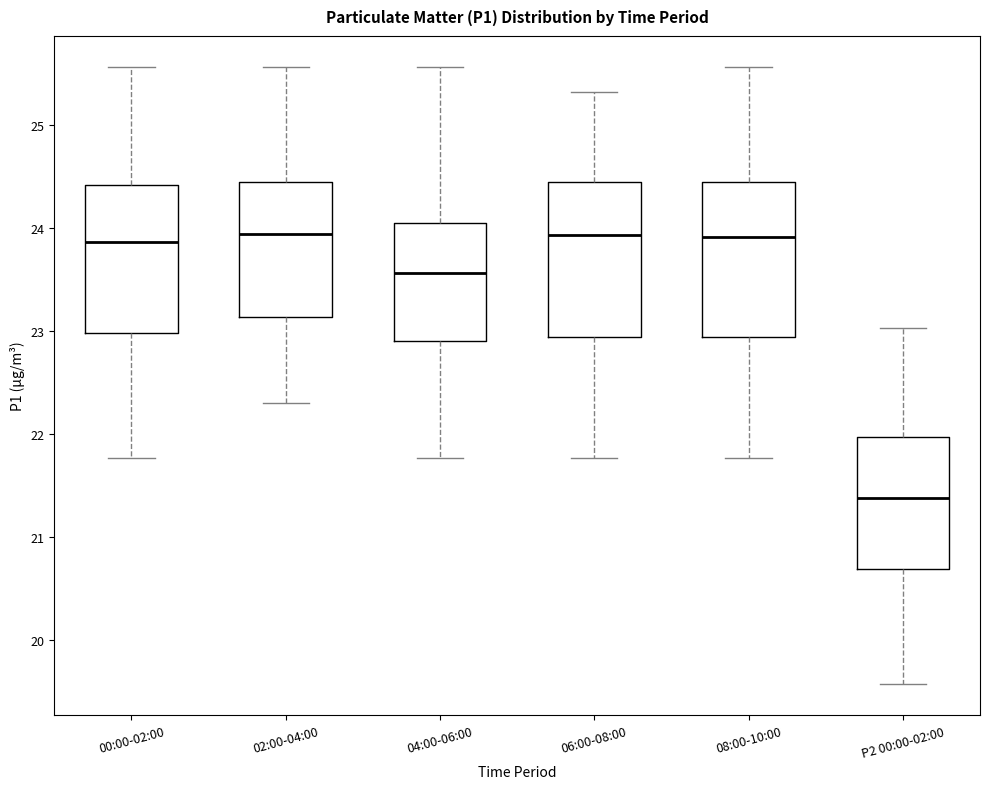

Reading left to right, read every box against the y-axis: the position of its median line, the range the box covers, and the ends of its whiskers. The values are not printed on the chart, so give them approximately, as read against the axis.

00:00-02:00: median 23.9, box 23.0 to 24.4, whiskers 21.8 to 25.6
02:00-04:00: median 24.0, box 23.1 to 24.5, whiskers 22.3 to 25.6
04:00-06:00: median 23.6, box 22.9 to 24.1, whiskers 21.8 to 25.6
06:00-08:00: median 23.9, box 22.9 to 24.5, whiskers 21.8 to 25.3
08:00-10:00: median 23.9, box 22.9 to 24.5, whiskers 21.8 to 25.6
P2 00:00-02:00: median 21.4, box 20.7 to 22.0, whiskers 19.6 to 23.0